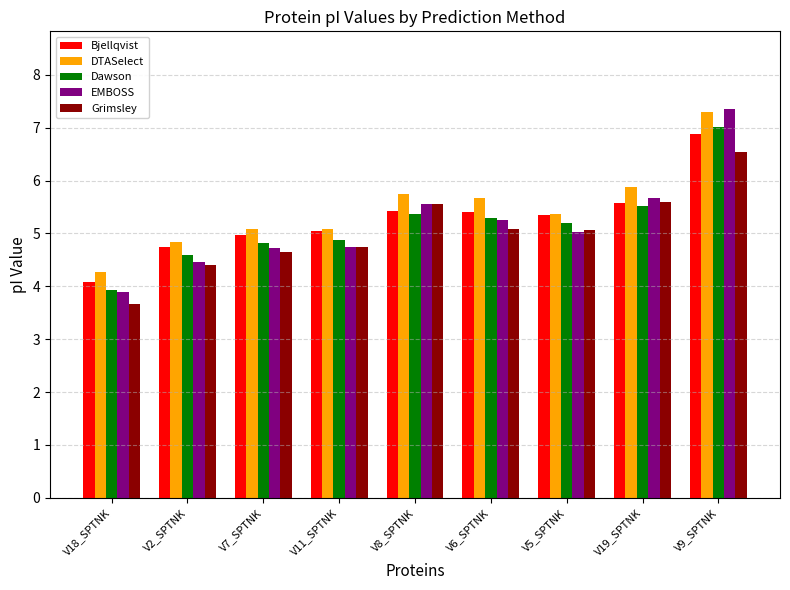

How many data points in Dawson are above 5?

5